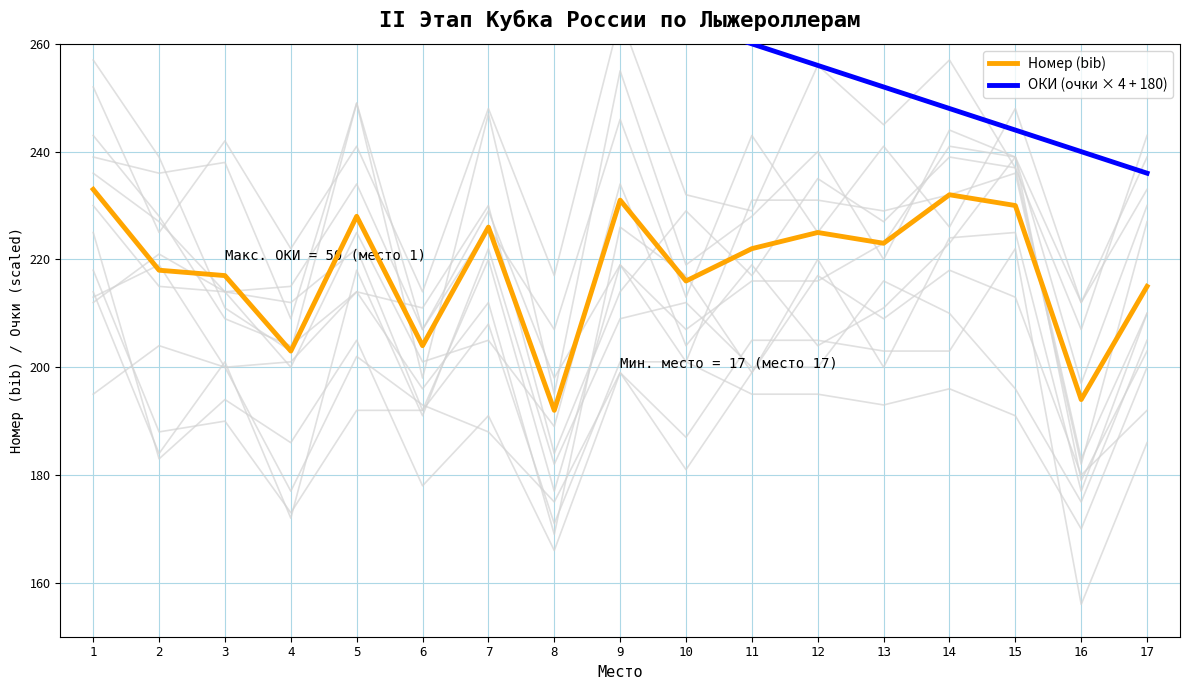

Which label corresponds to the smallest value in the chart?

8